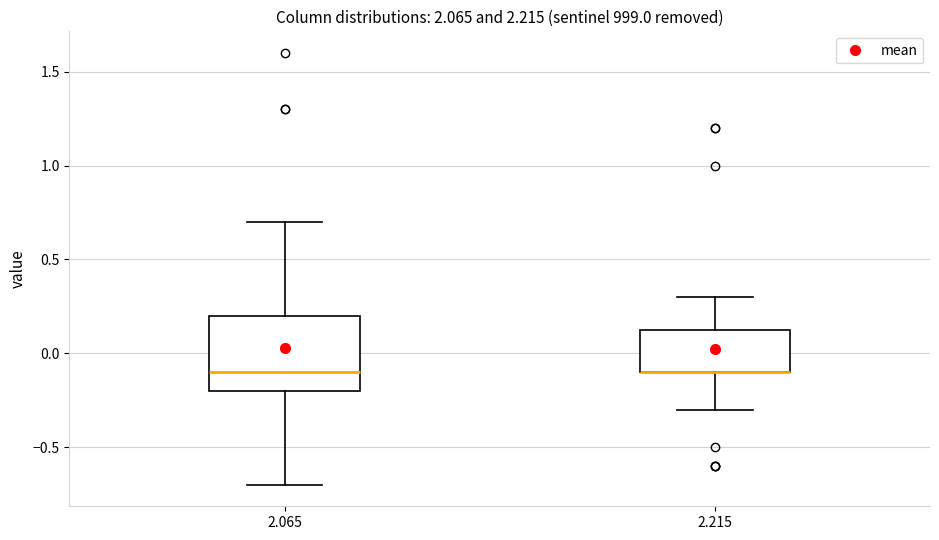

Which box is the tallest, from its lower edge to its upper edge?

2.065